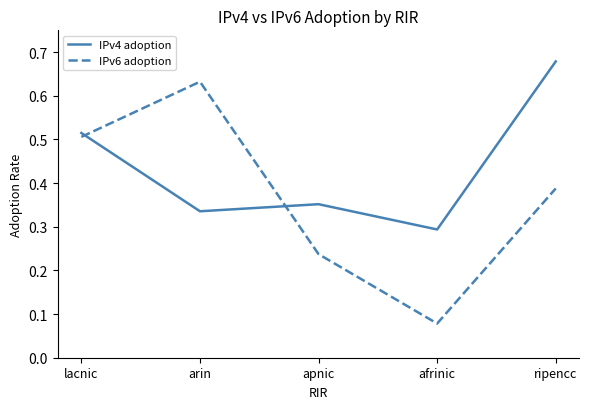

At which category is the sum across all series the highest?

ripencc